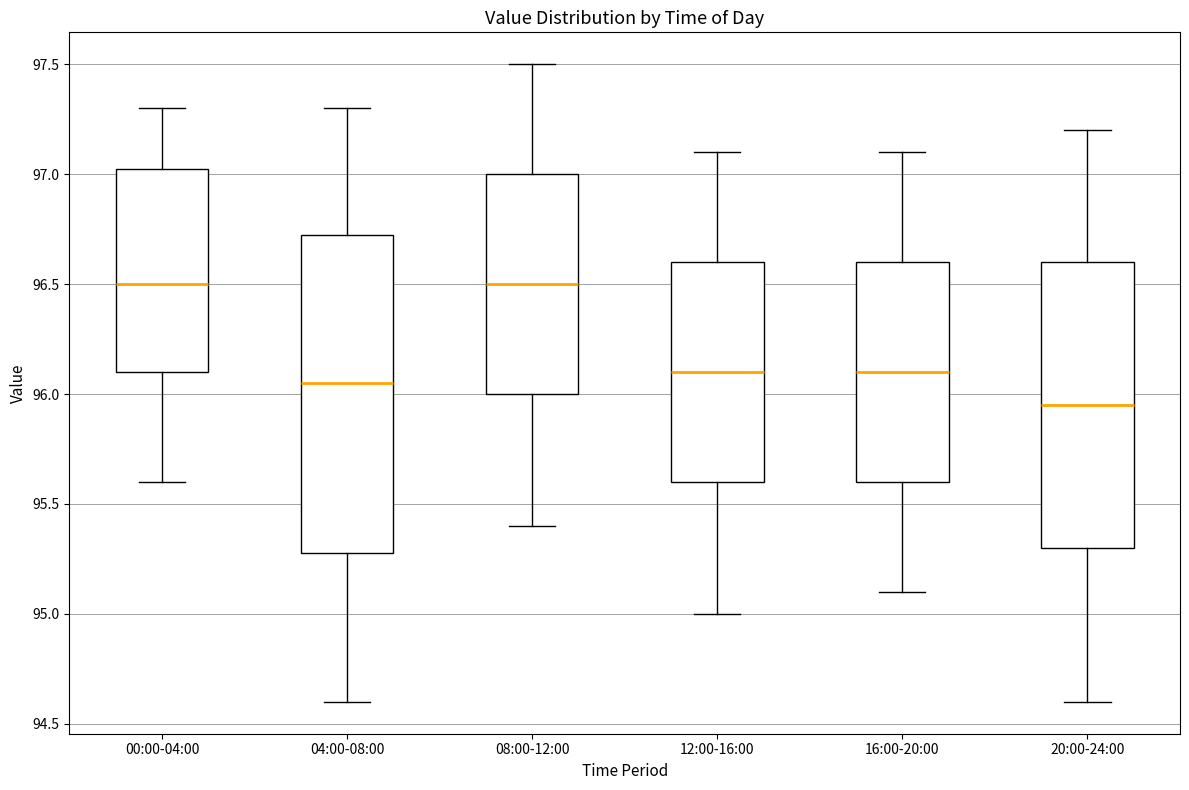

Reading left to right, read every box against the y-axis: the position of its median line, the range the box covers, and the ends of its whiskers. The values are not printed on the chart, so give them approximately, as read against the axis.

00:00-04:00: median 96.50, box 96.10 to 97.05, whiskers 95.60 to 97.30
04:00-08:00: median 96.05, box 95.30 to 96.75, whiskers 94.60 to 97.30
08:00-12:00: median 96.50, box 96.00 to 97.00, whiskers 95.40 to 97.50
12:00-16:00: median 96.10, box 95.60 to 96.60, whiskers 95.00 to 97.10
16:00-20:00: median 96.10, box 95.60 to 96.60, whiskers 95.10 to 97.10
20:00-24:00: median 95.95, box 95.30 to 96.60, whiskers 94.60 to 97.20